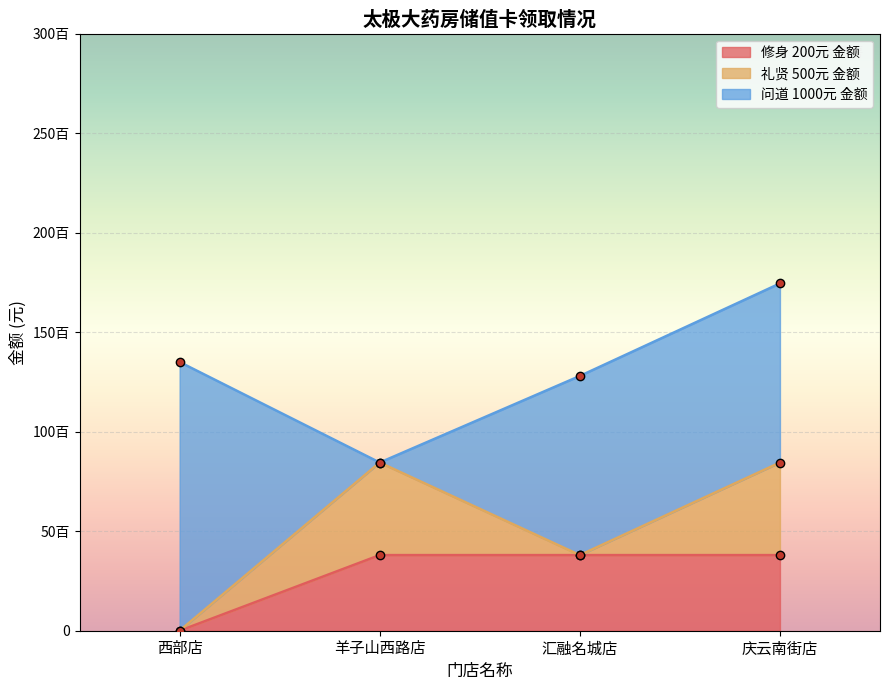

Count the number of categories in the chart.

4